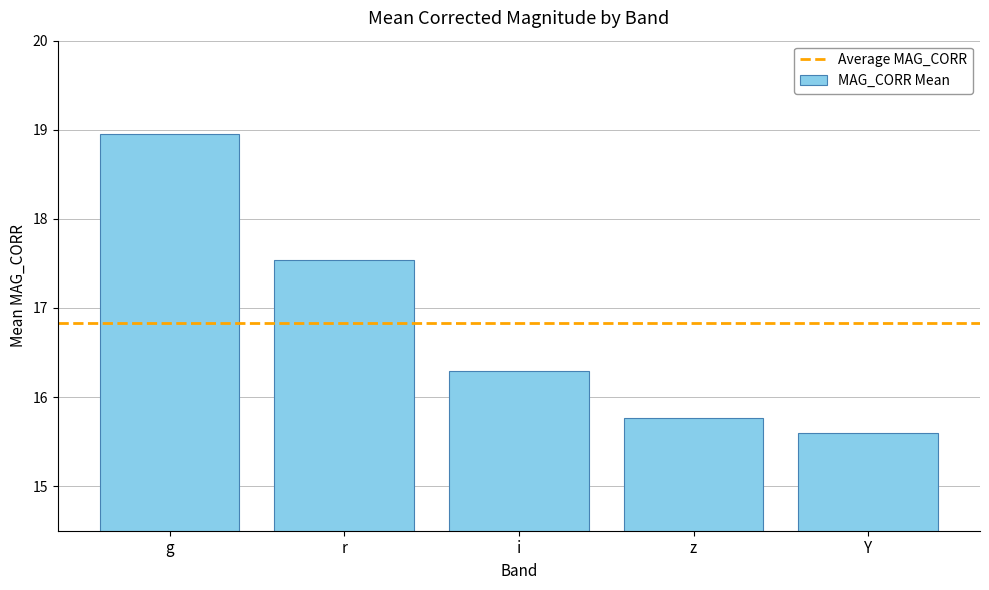

What position from the right is i?

3